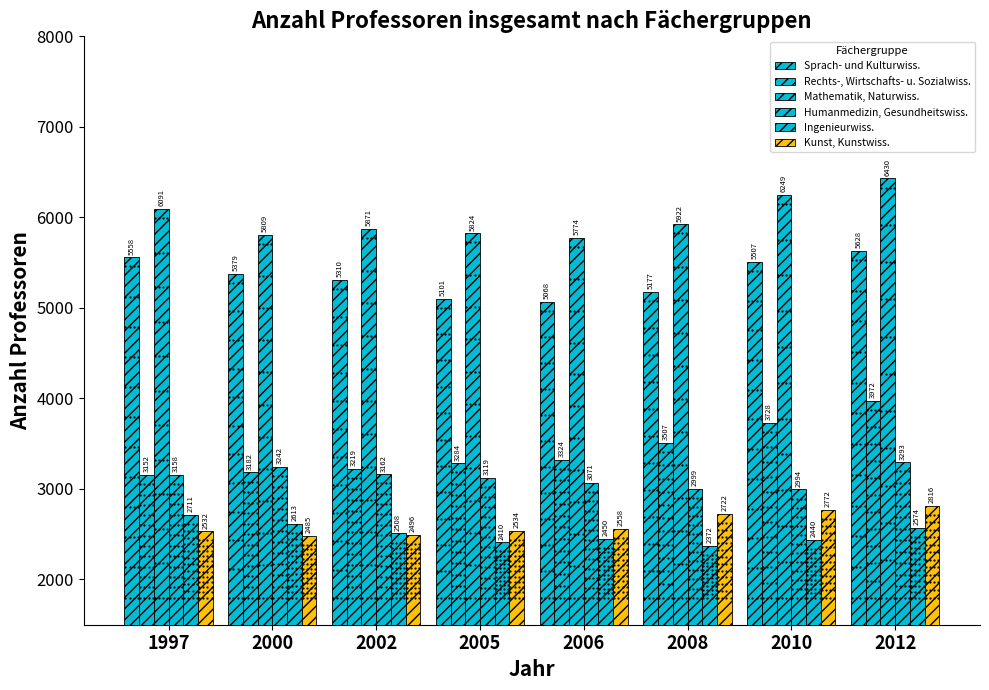

What is the highest value of the Mathematik, Naturwiss. series?

6430